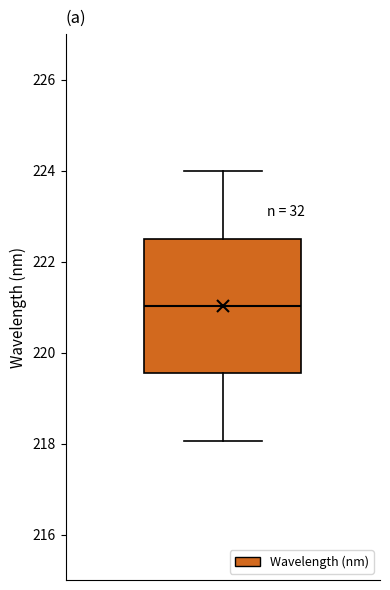

Transcribe this box plot: give where the median line is, the range the box spans, and where the two whiskers end, as read against the y-axis. The values are not printed on the chart, so give them approximately, as read against the axis.

median 221.0, box 219.6 to 222.6, whiskers 218.0 to 224.0